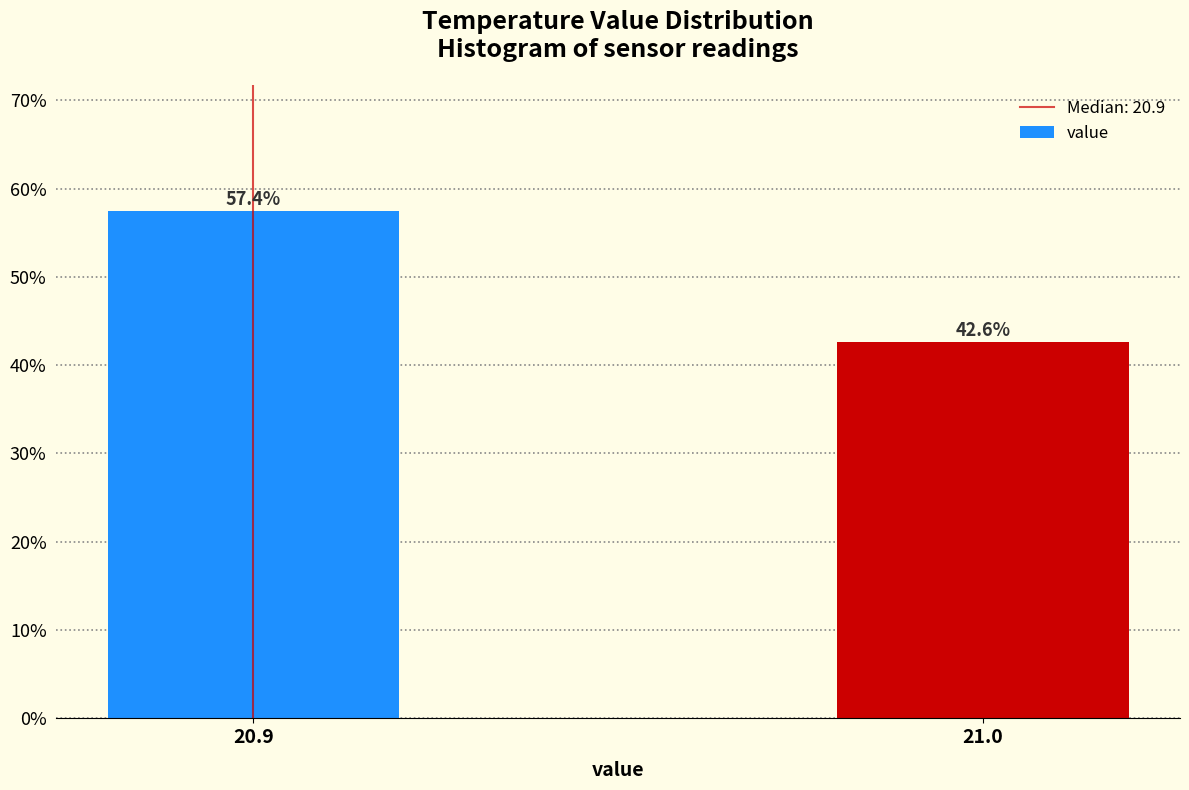

Reading right to left, extract all data points from this chart.

42.6	57.4